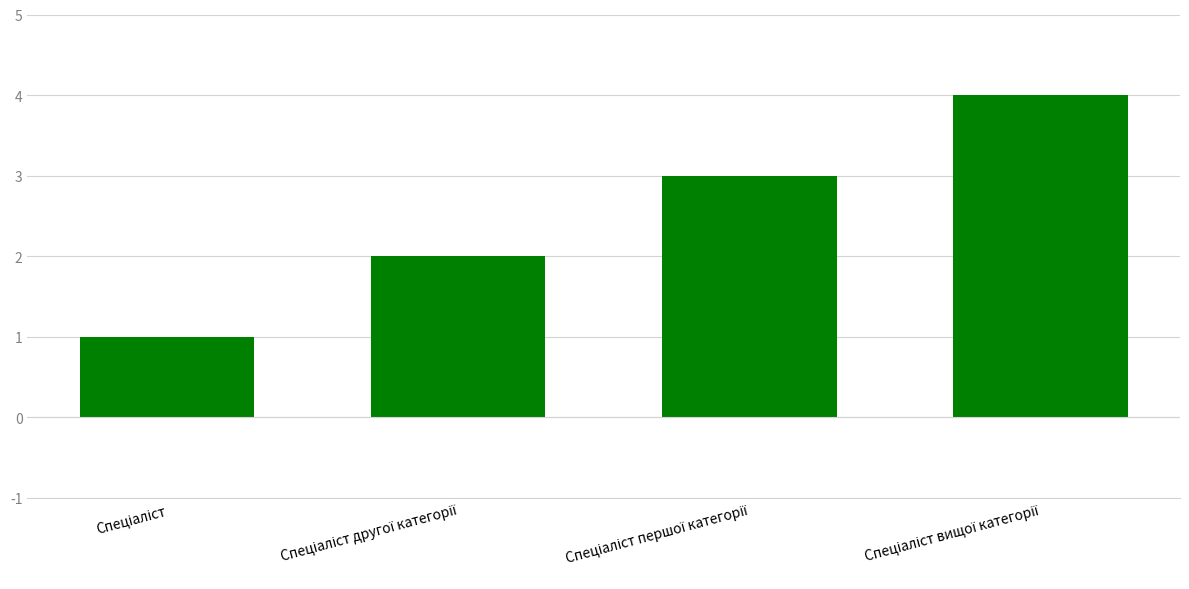

Does the chart contain stacked bars?

No